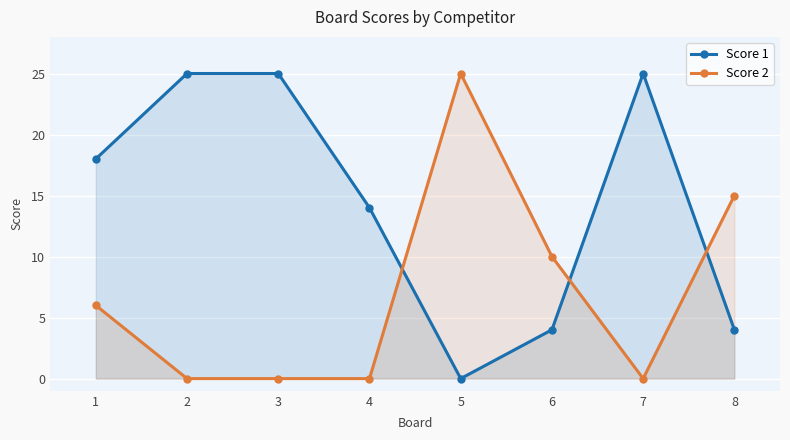

How many lines are shown in the chart?

2